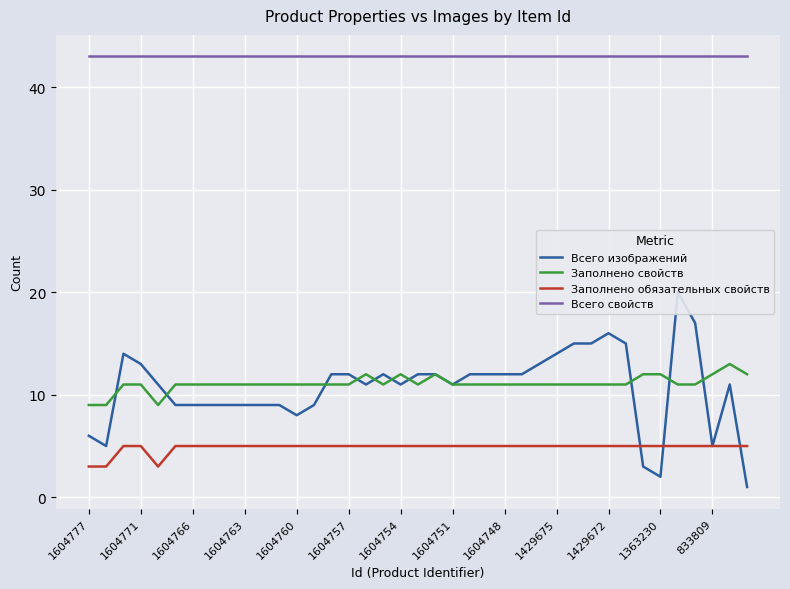

What is the lowest value of the Всего свойств series?

43